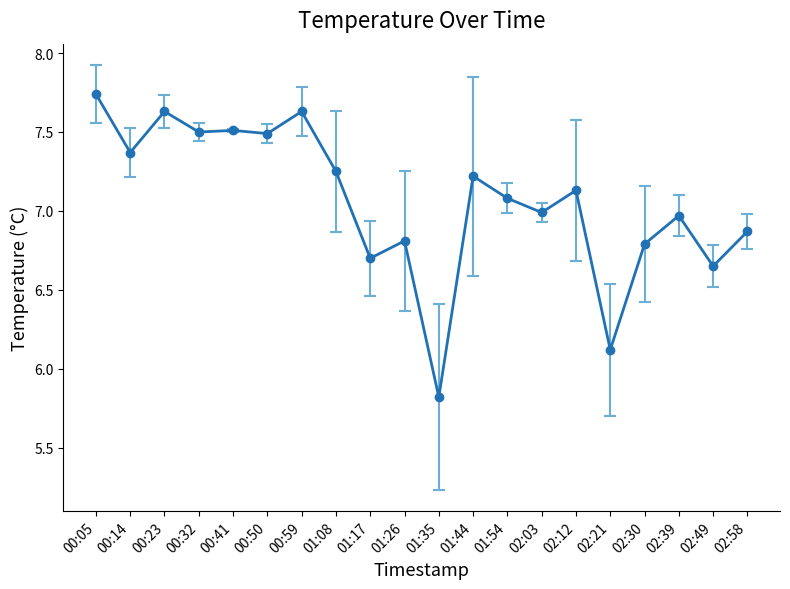

What is the smallest value displayed?

5.8